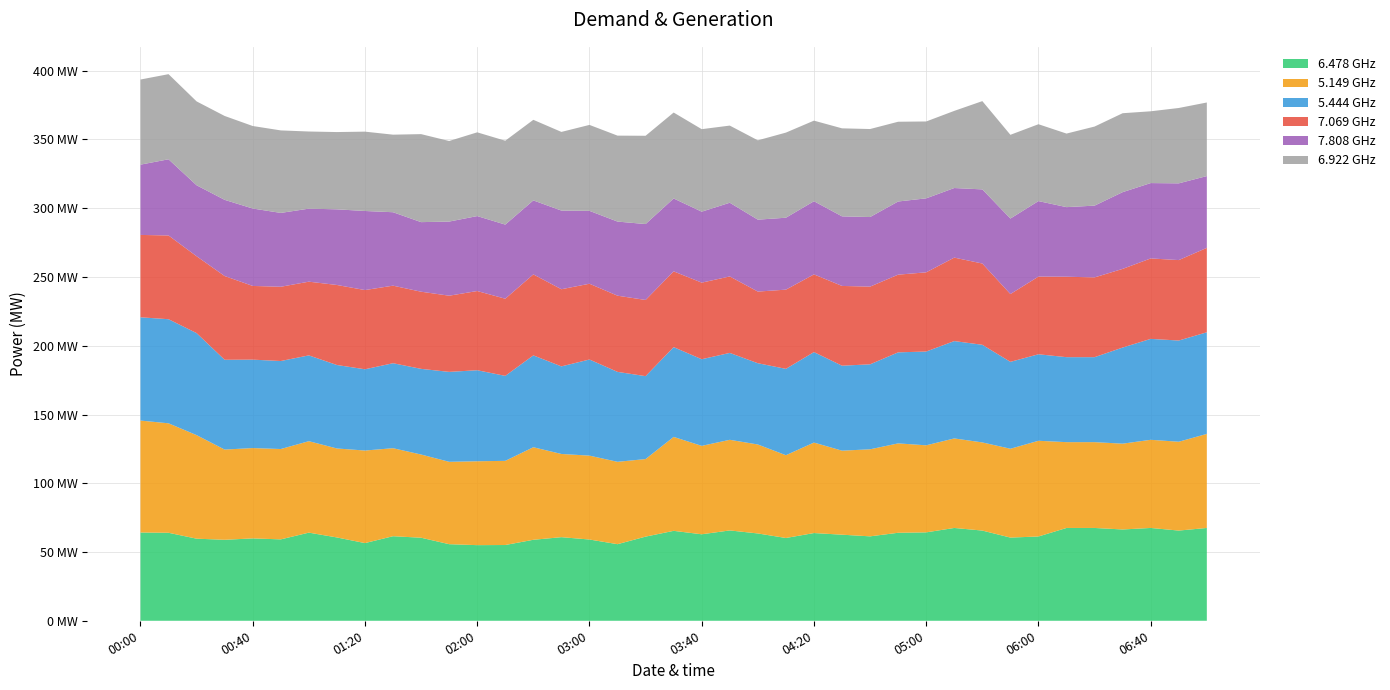

Reading left to right, list all the values displayed in this chart.

6.478: 00:00=64.2	00:10=64.0	00:20=59.7	00:30=58.9	00:40=59.9	00:50=59.2	01:00=64.1	01:10=60.6	01:20=56.5	01:30=61.5	01:40=60.4	01:50=55.7	02:00=55.0	02:10=55.1	02:20=58.9	02:30=60.8	03:00=59.1	03:10=55.7	03:20=61.2	03:30=65.4	03:40=62.9	03:50=65.7	04:00=63.5	04:10=60.2	04:20=63.8	04:30=62.6	04:40=61.4	04:50=64.0	05:00=64.3	05:10=67.5	05:20=65.6	05:30=60.5	06:00=61.3	06:10=67.5	06:20=67.5	06:30=66.4	06:40=67.5	06:50=65.6	07:00=67.5
5.149: 00:00=81.4	00:10=79.6	00:20=75.3	00:30=65.6	00:40=65.7	00:50=65.7	01:00=66.5	01:10=64.7	01:20=67.3	01:30=64.0	01:40=60.5	01:50=59.9	02:00=61.0	02:10=61.2	02:20=67.3	02:30=60.5	03:00=61.0	03:10=59.9	03:20=56.4	03:30=68.3	03:40=64.3	03:50=65.9	04:00=64.7	04:10=60.2	04:20=65.8	04:30=61.1	04:40=63.3	04:50=65.0	05:00=63.3	05:10=65.1	05:20=64.1	05:30=64.6	06:00=69.6	06:10=62.4	06:20=62.4	06:30=62.4	06:40=64.1	06:50=64.6	07:00=68.4
5.444: 00:00=75.1	00:10=75.7	00:20=74.2	00:30=65.3	00:40=64.3	00:50=64.0	01:00=62.4	01:10=60.7	01:20=59.1	01:30=61.8	01:40=62.3	01:50=65.4	02:00=66.2	02:10=61.8	02:20=66.8	02:30=63.7	03:00=69.9	03:10=65.4	03:20=60.3	03:30=65.3	03:40=63.0	03:50=63.2	04:00=59.1	04:10=62.8	04:20=65.8	04:30=61.8	04:40=61.8	04:50=66.2	05:00=68.2	05:10=70.8	05:20=71.0	05:30=63.2	06:00=62.9	06:10=61.8	06:20=61.8	06:30=69.9	06:40=73.4	06:50=73.6	07:00=73.9
7.069: 00:00=59.9	00:10=60.9	00:20=55.9	00:30=60.9	00:40=53.6	00:50=54.0	01:00=53.6	01:10=58.2	01:20=57.6	01:30=56.4	01:40=56.1	01:50=55.4	02:00=57.6	02:10=56.1	02:20=58.9	02:30=56.1	03:00=55.1	03:10=55.4	03:20=55.4	03:30=55.1	03:40=55.7	03:50=55.6	04:00=52.1	04:10=57.6	04:20=56.5	04:30=58.0	04:40=56.5	04:50=56.5	05:00=57.6	05:10=60.7	05:20=59.1	05:30=49.3	06:00=56.5	06:10=58.5	06:20=58.0	06:30=57.2	06:40=58.5	06:50=58.5	07:00=61.4
7.808: 00:00=51.1	00:10=55.4	00:20=51.6	00:30=55.4	00:40=56.3	00:50=53.7	01:00=53.1	01:10=55.0	01:20=57.5	01:30=53.4	01:40=50.6	01:50=53.9	02:00=54.5	02:10=53.9	02:20=53.8	02:30=57.2	03:00=53.0	03:10=53.9	03:20=55.2	03:30=53.0	03:40=51.6	03:50=53.6	04:00=52.3	04:10=52.3	04:20=53.2	04:30=50.6	04:40=50.6	04:50=53.2	05:00=53.8	05:10=50.6	05:20=53.9	05:30=54.9	06:00=54.9	06:10=50.6	06:20=52.2	06:30=55.8	06:40=54.8	06:50=55.8	07:00=52.2
6.922: 00:00=61.9	00:10=61.9	00:20=61.0	00:30=61.0	00:40=60.0	00:50=60.0	01:00=56.1	01:10=56.2	01:20=57.7	01:30=56.4	01:40=64.0	01:50=58.6	02:00=60.9	02:10=61.0	02:20=58.6	02:30=57.2	03:00=62.5	03:10=62.5	03:20=64.2	03:30=62.5	03:40=60.0	03:50=56.1	04:00=57.7	04:10=61.9	04:20=58.6	04:30=64.0	04:40=64.0	04:50=58.0	05:00=55.9	05:10=56.1	05:20=64.2	05:30=60.9	06:00=55.9	06:10=53.5	06:20=57.5	06:30=57.4	06:40=52.2	06:50=54.8	07:00=53.5